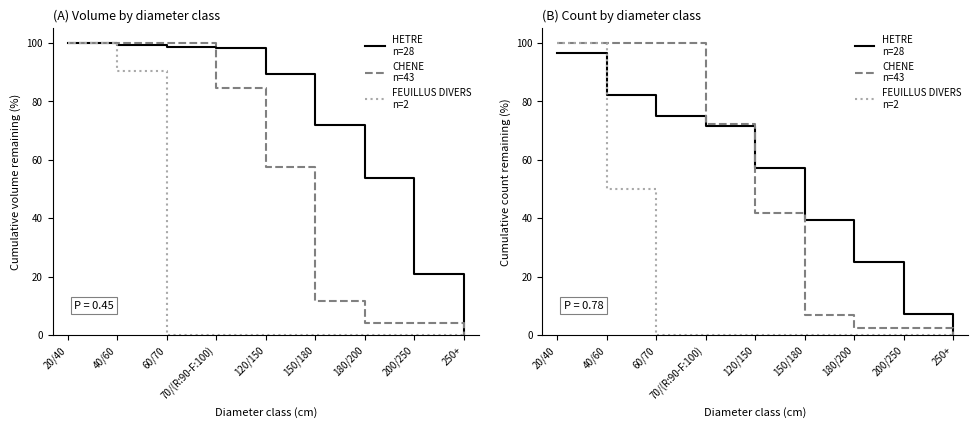

At which label does HETRE
n=28 reach its minimum?

250+